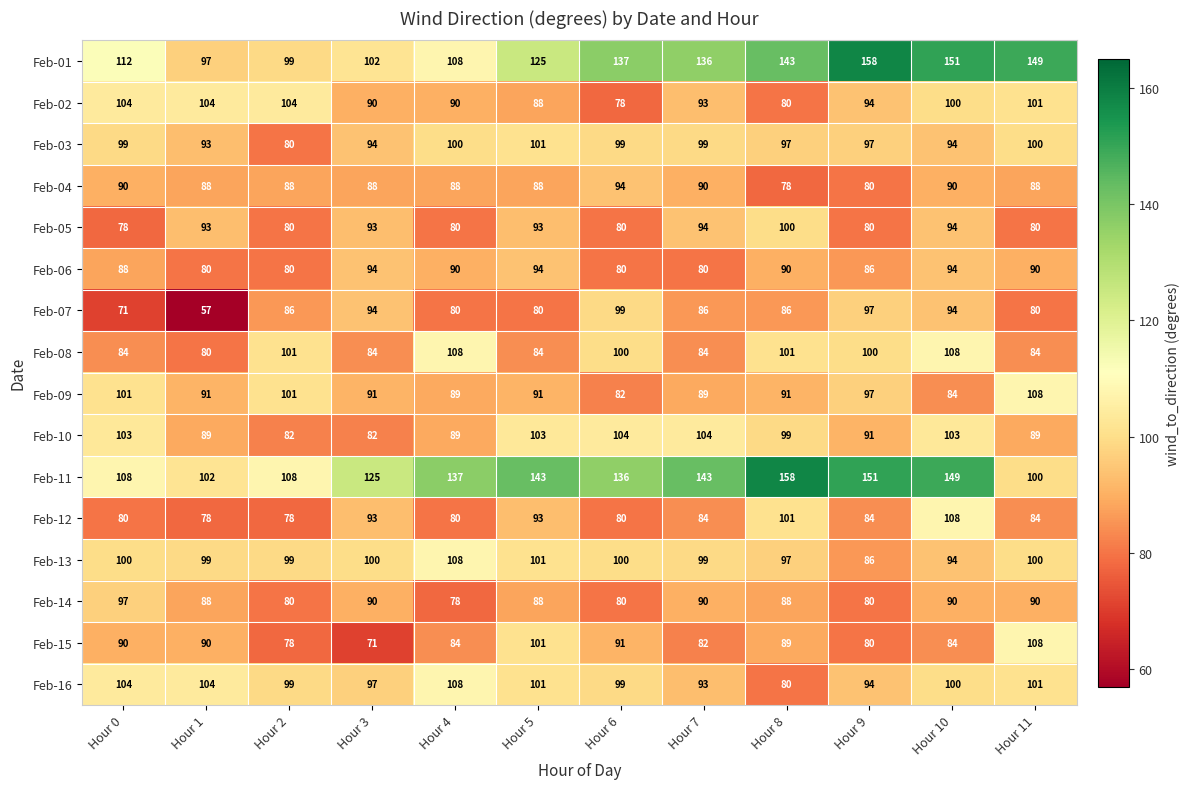

How many categories are shown in the chart?

12